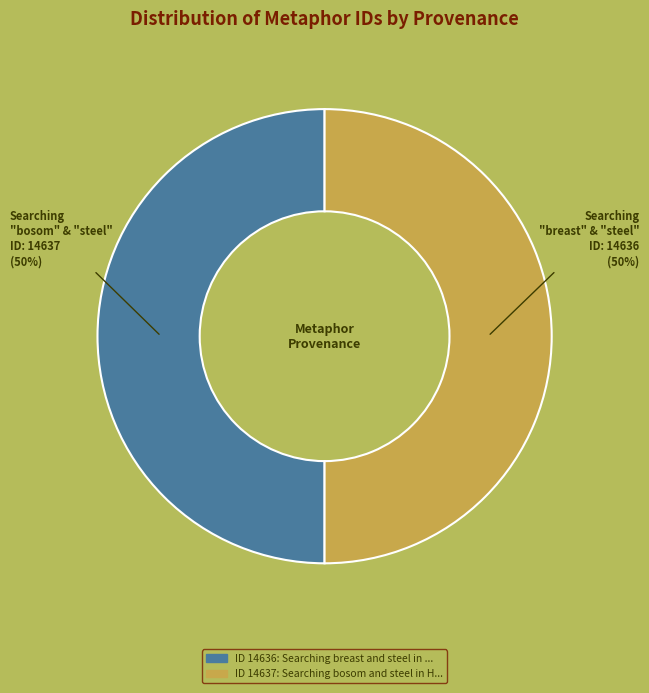

To the nearest percent, what is the average slice percentage?

50%